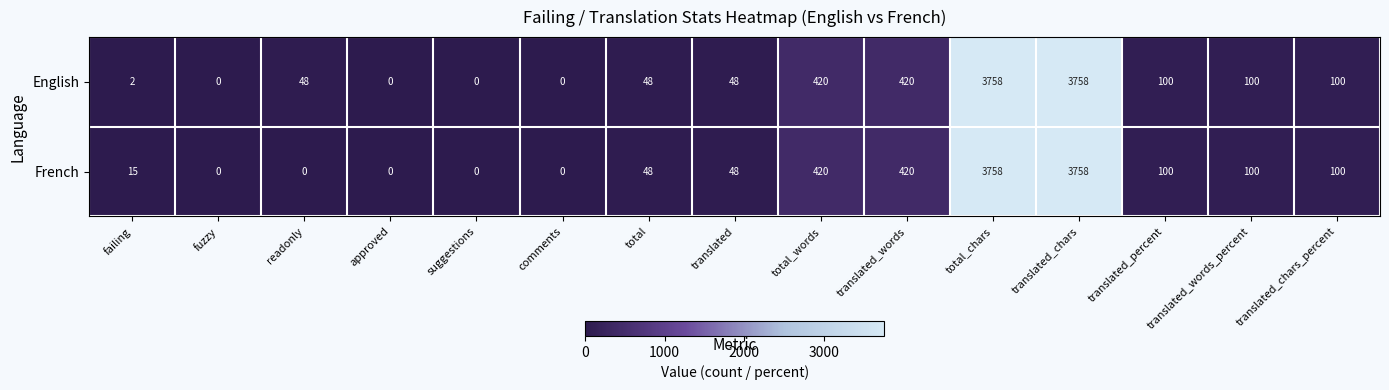

Which series has the largest total across all categories?

English